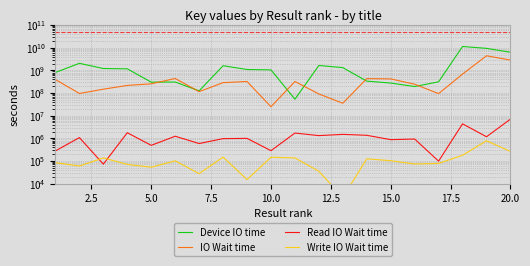

Does the chart have visible grid lines?

Yes